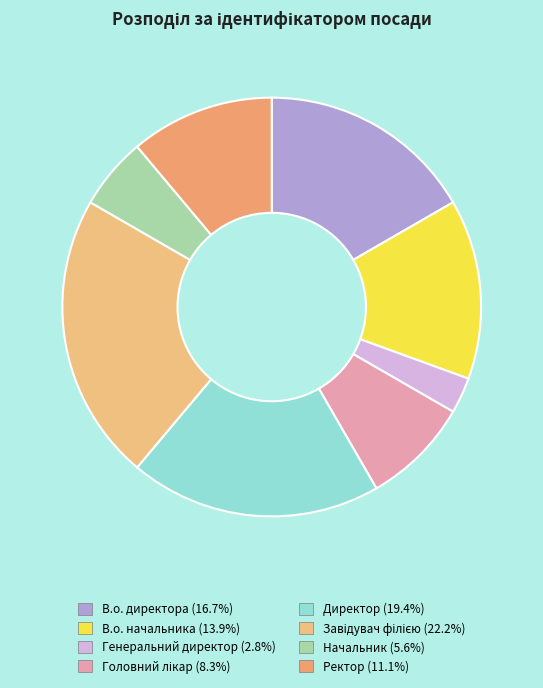

To the nearest percent, what is the difference between the Начальник and Ректор slice percentages?

6%